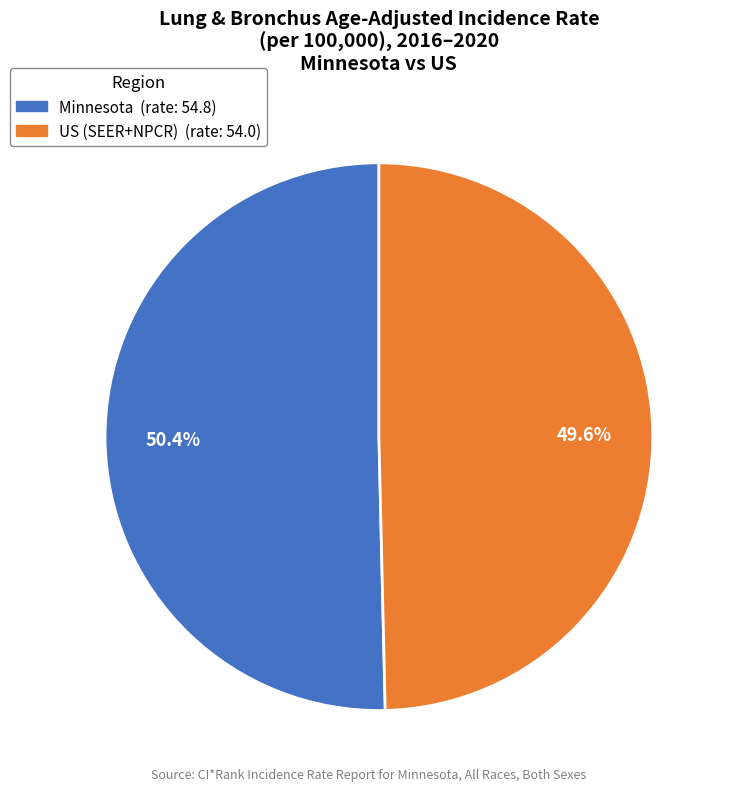

True or false: US (SEER+NPCR) accounts for 50% of the total.

True